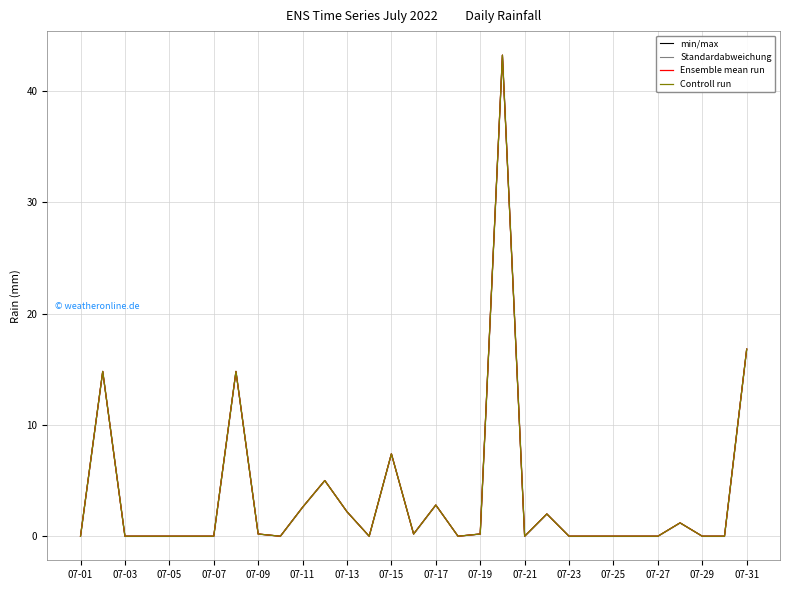

Which series has the largest total across all categories?

min/max